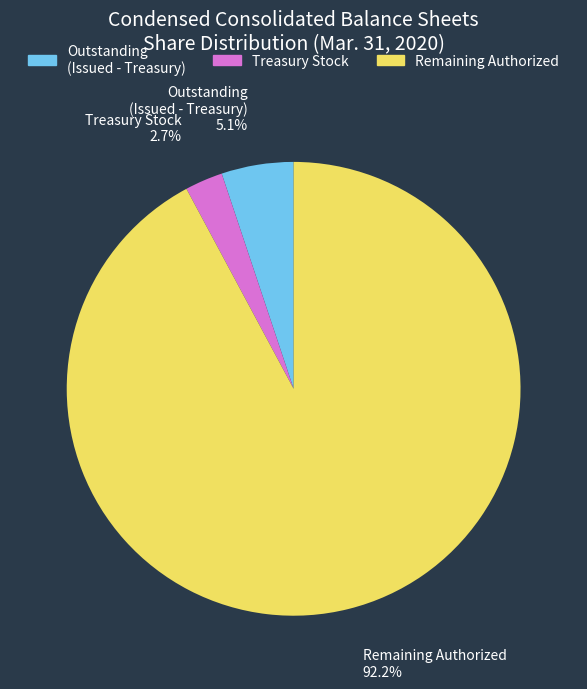

What is the total percentage of Remaining Authorized and Outstanding (Issued - Treasury)?

97.3%